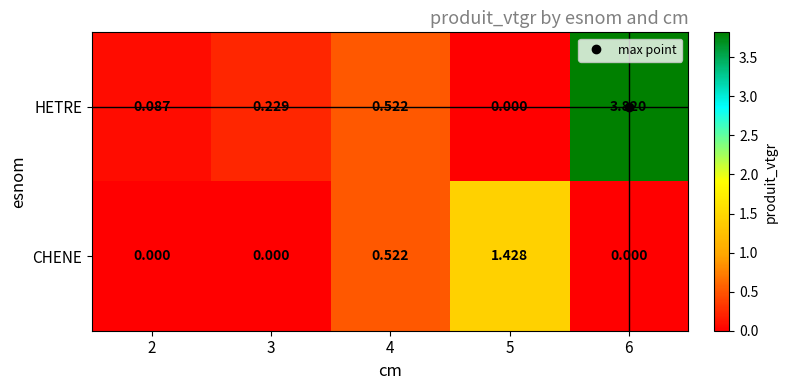

How many data points in HETRE are above 0?

4